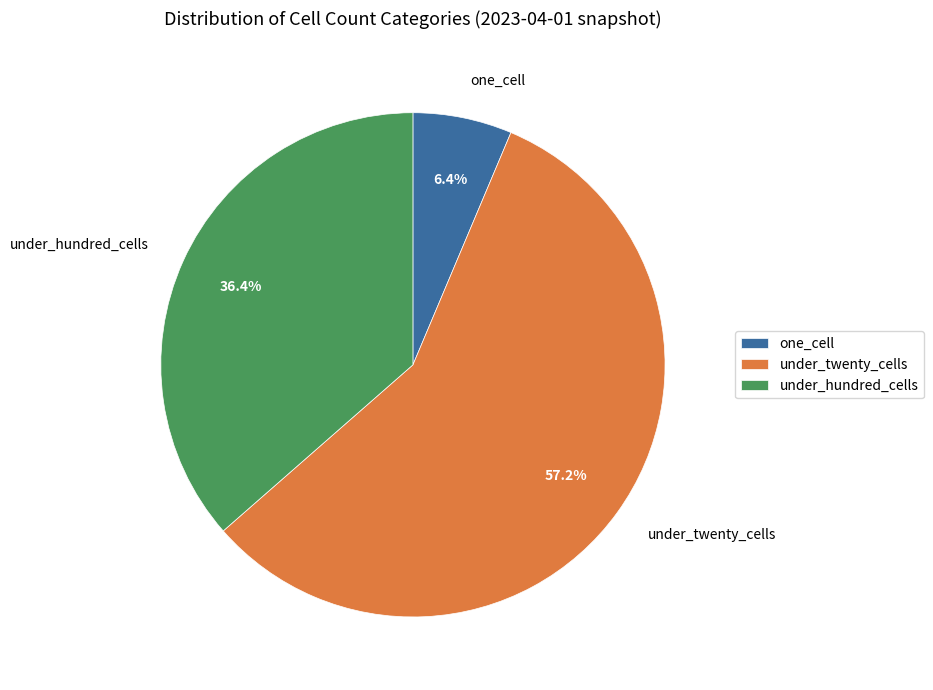

Rank the categories by value from lowest to highest.

one_cell, under_hundred_cells, under_twenty_cells